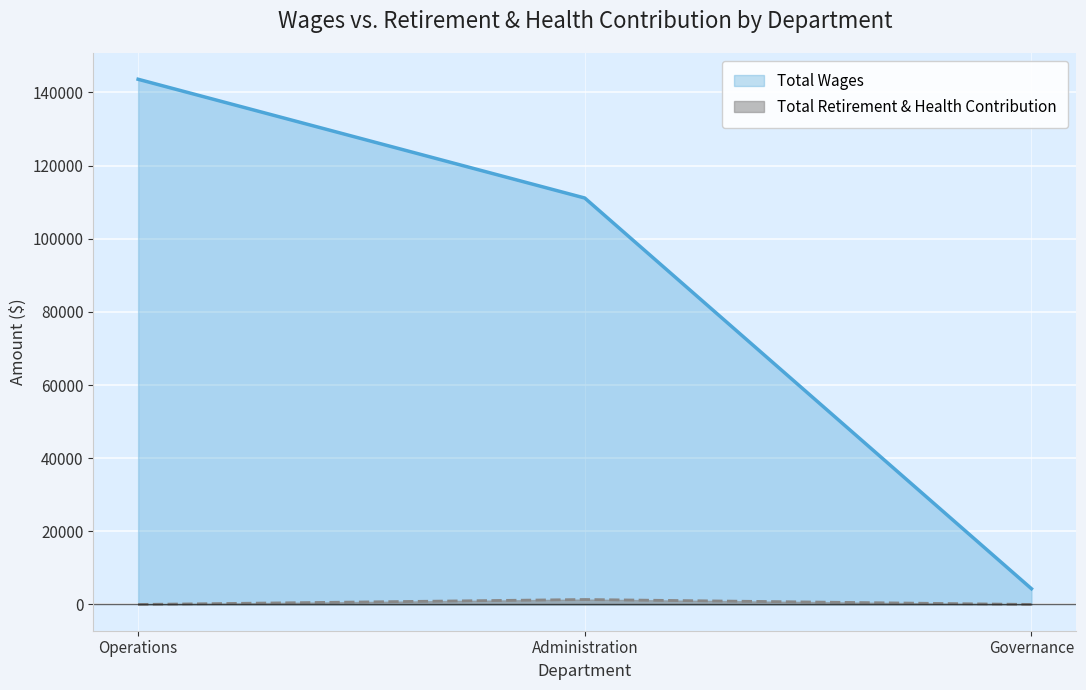

How many distinct data groups are displayed?

2